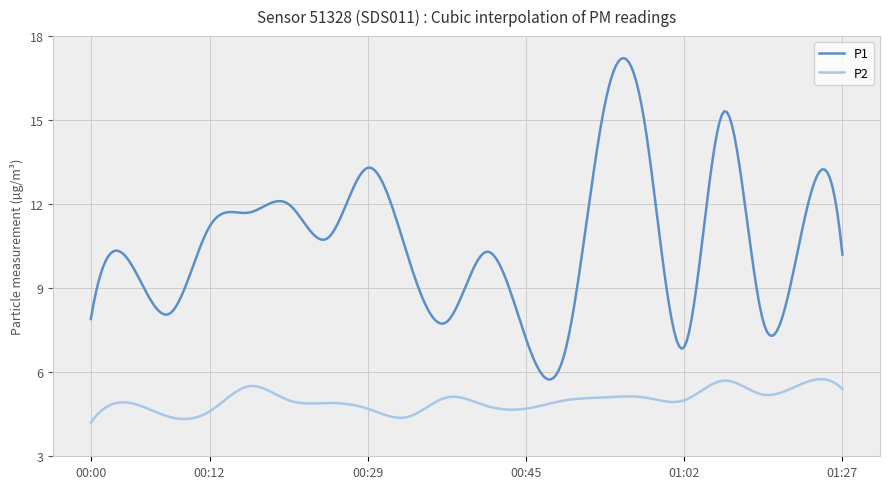

What is the sum of all P2 values?

1496.5